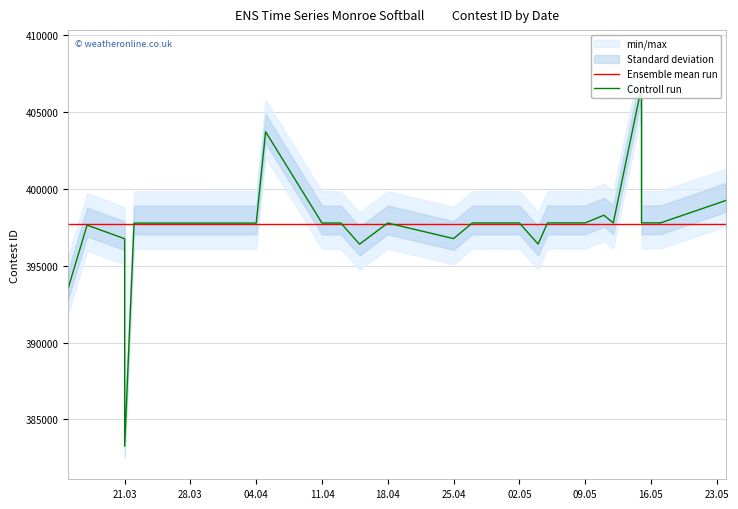

Is the value of Controll run at 13 greater than the value of Ensemble mean run at 24?

Yes